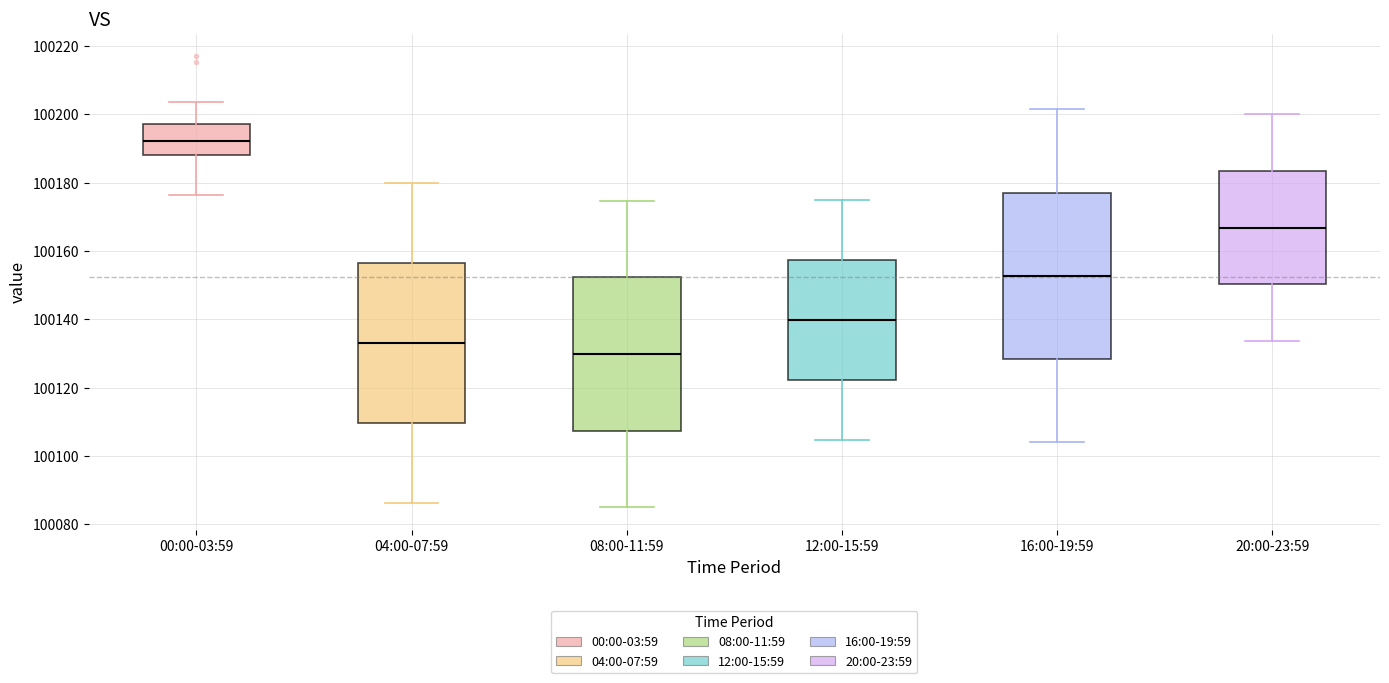

Where does the lower whisker of the box for 04:00-07:59 end on the y-axis? The values are not printed on the chart, so give them approximately, as read against the axis.

100086